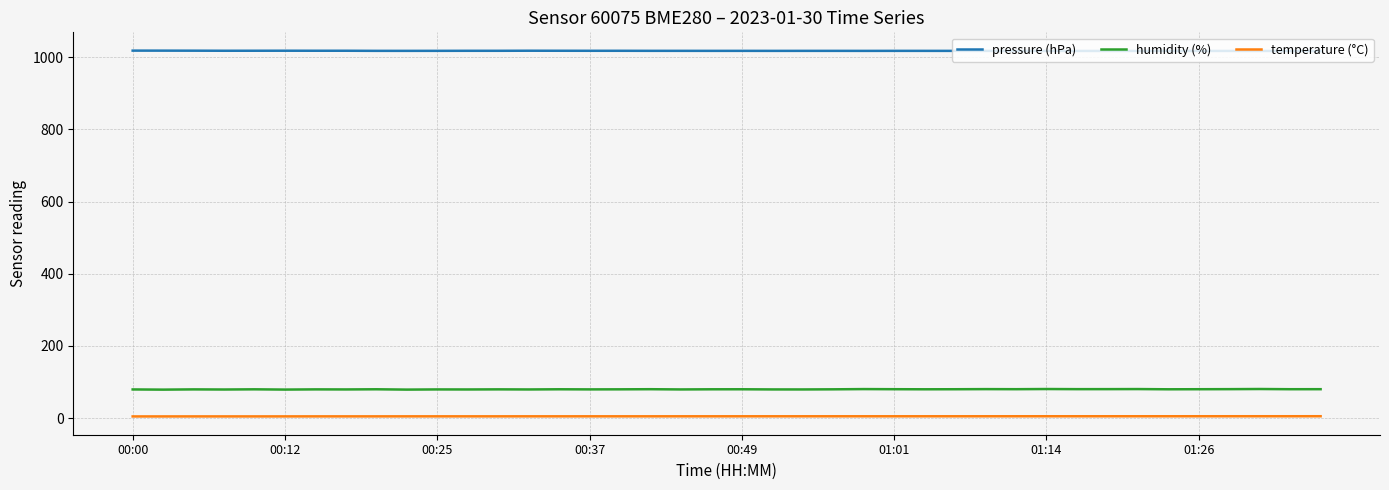

True or false: pressure (hPa) and temperature (°C) intersect in this chart.

False